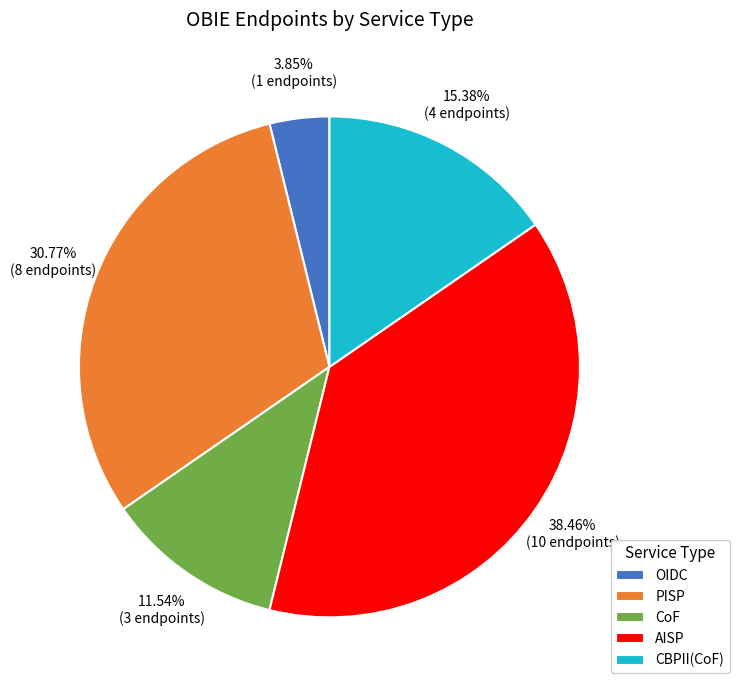

Which slice is the largest?

AISP